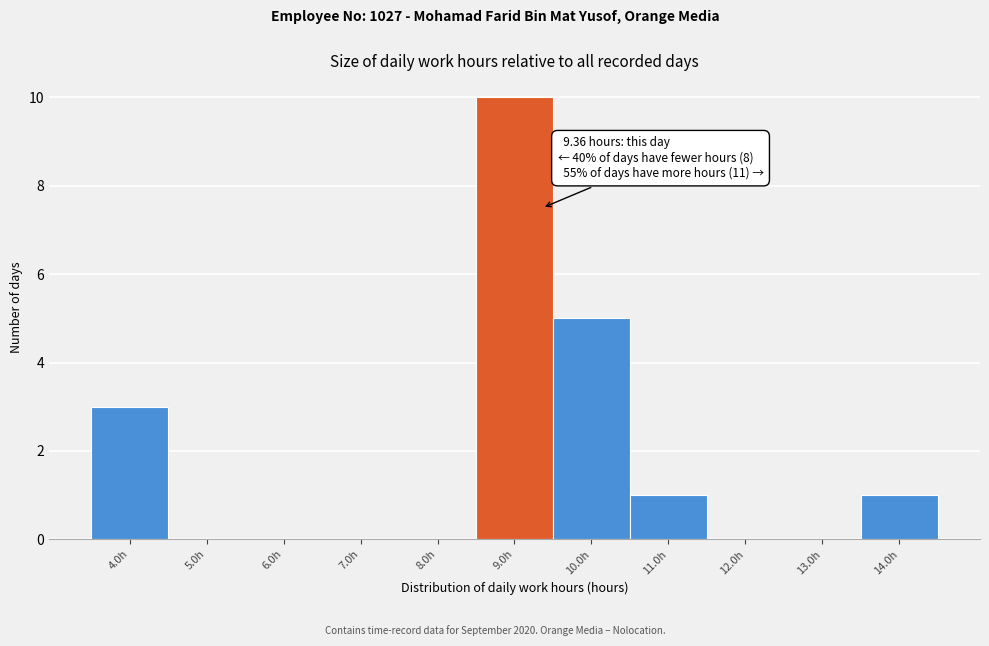

Over which range of the x-axis is the bar tallest?

8.5 to 9.5